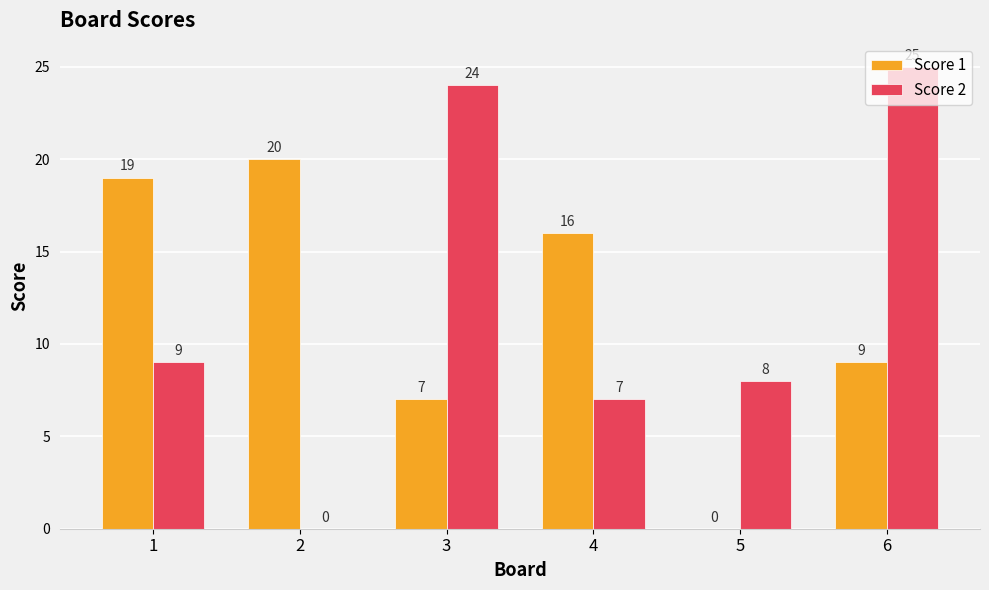

Which series changed the most between 1 and 6?

Score 2